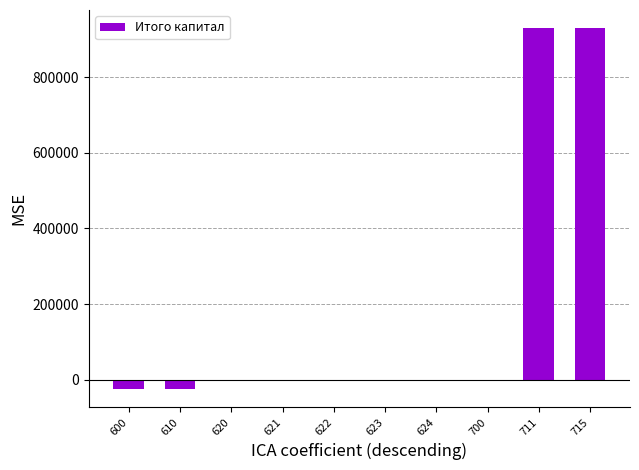

The value at 623 is 325745. True or false?

False